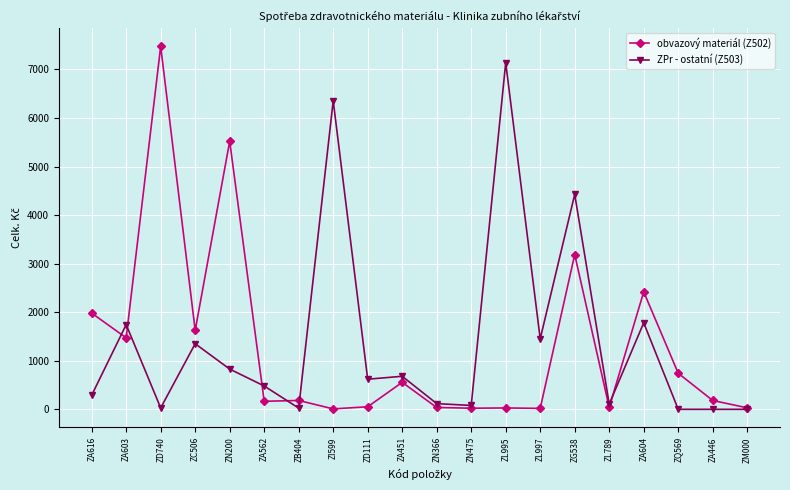

What is the value of the ZPr - ostatní (Z503) point at the 13th from the left?

7139.0